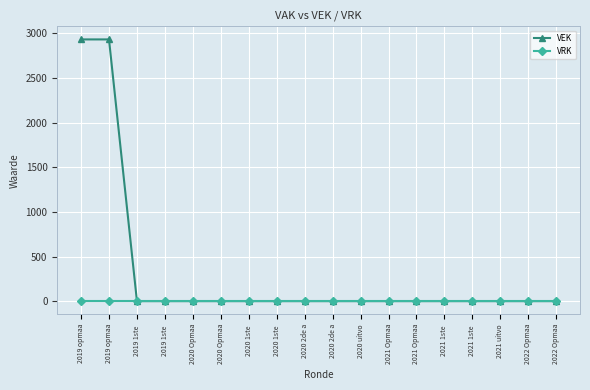

List the labels in order of VRK value, largest first.

2019 opmaa, 2019 opmaa, 2019 1ste , 2019 1ste , 2020 Opmaa, 2020 Opmaa, 2020 1ste , 2020 1ste , 2020 2de a, 2020 2de a, 2020 uitvo, 2021 Opmaa, 2021 Opmaa, 2021 1ste , 2021 1ste , 2021 uitvo, 2022 Opmaa, 2022 Opmaa